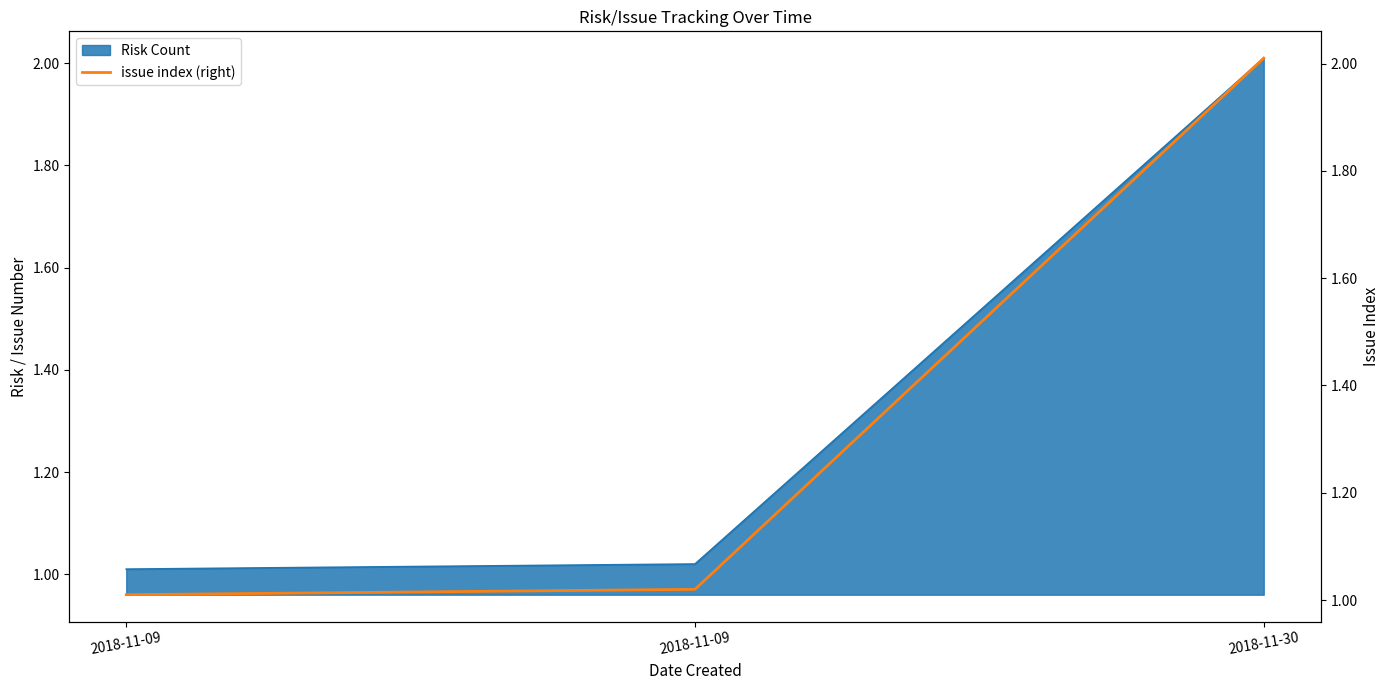

What is the ratio of the value at 2018-11-30 to the value at 2018-11-09?

2.0